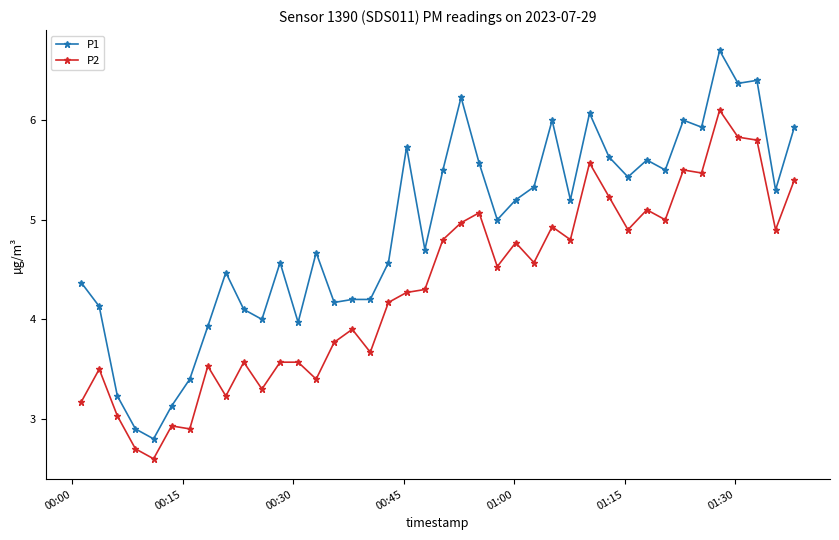

What is the highest value of the P2 series?

6.1